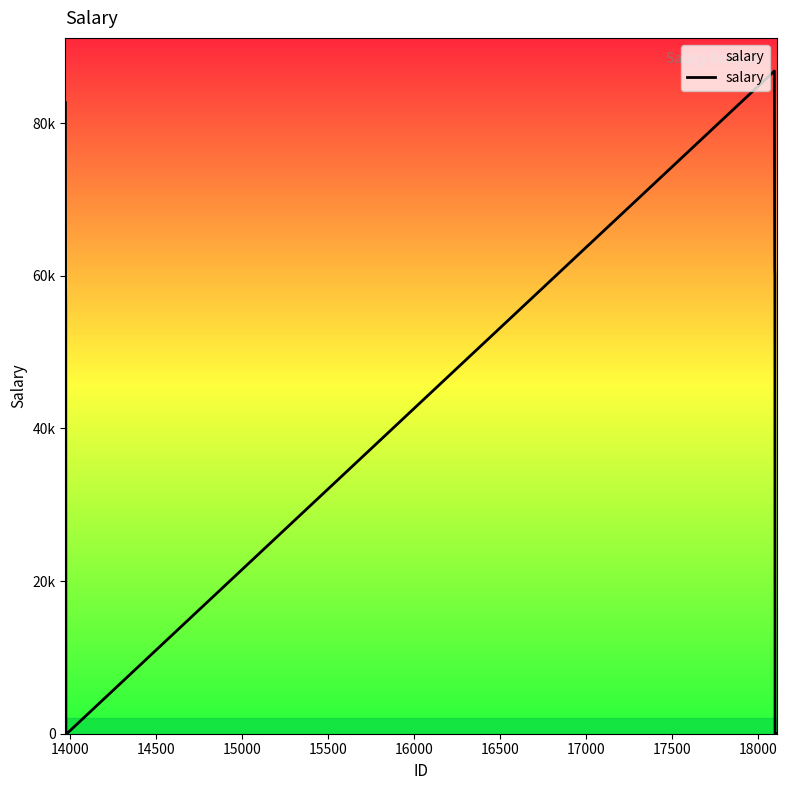

Reading right to left, what are all the values shown in this chart?

16.8	16.5	16.8	23.8	23.8	26.2	23.8	25.0	25.0	23.8	26.9	25.5	60000.0	60890.0	75000.0	86822.0	22.0	22.0	22.0	22.0	22.0	22.0	22.0	55650.0	60000.0	82688.0